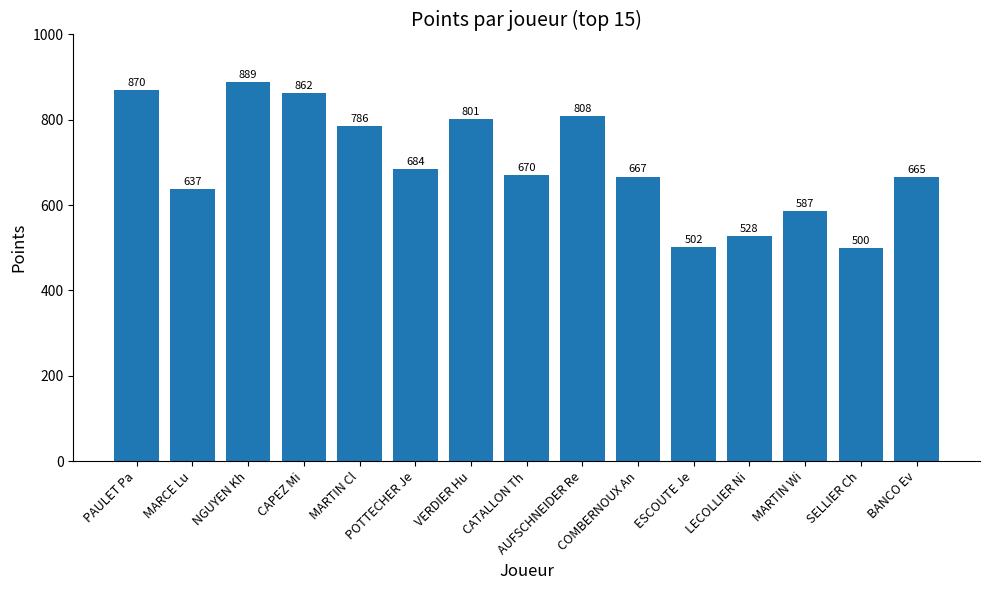

What is the maximum value shown in the chart?

889